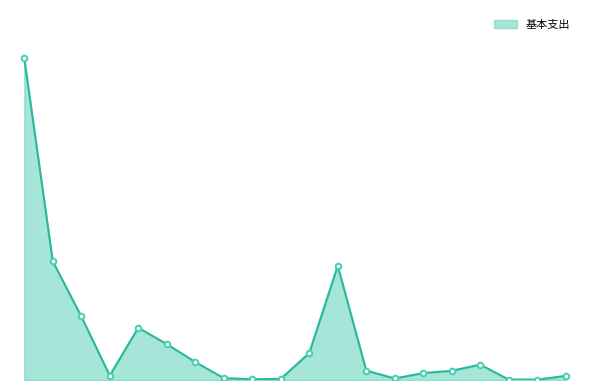

Does the chart display data point markers on the line(s)?

No